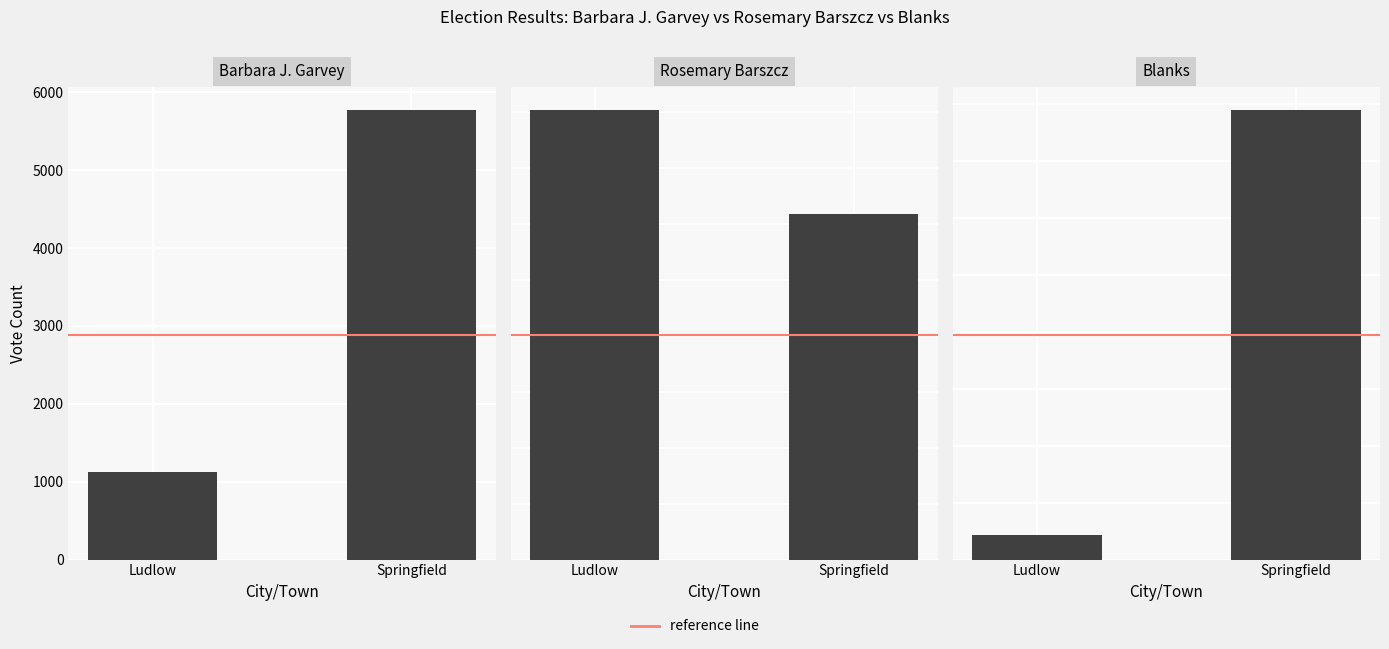

Rank the categories by reference line value from lowest to highest.

Ludlow, Springfield